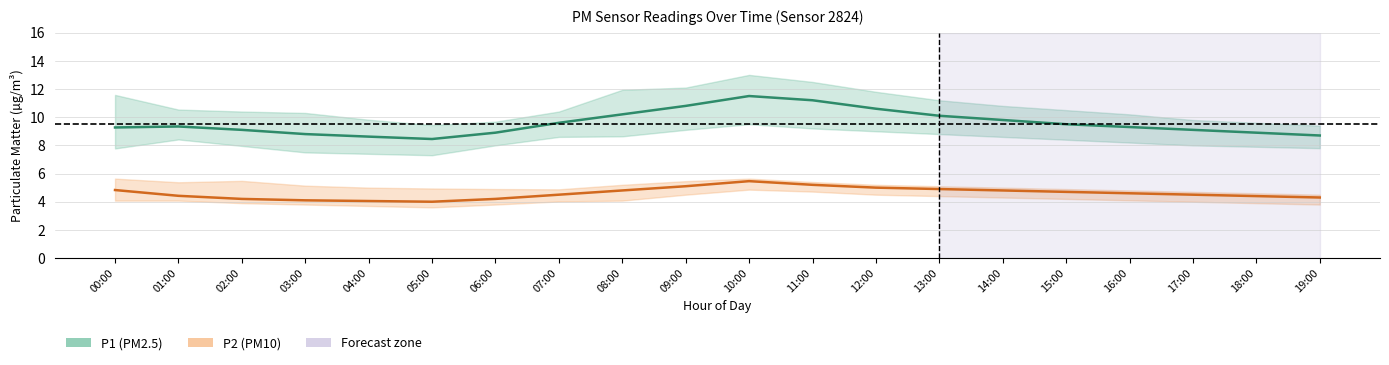

True or false: P1 and P2 intersect in this chart.

False